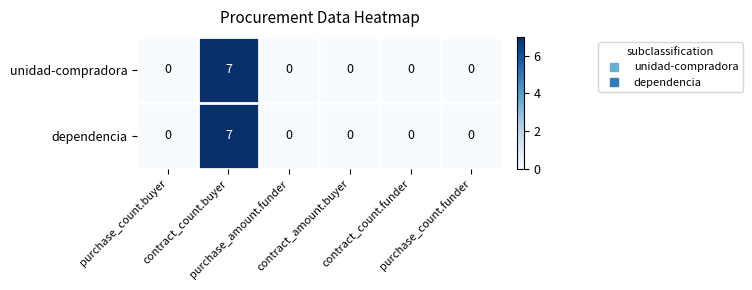

What is the difference between the maximum and minimum values in the dependencia series?

7